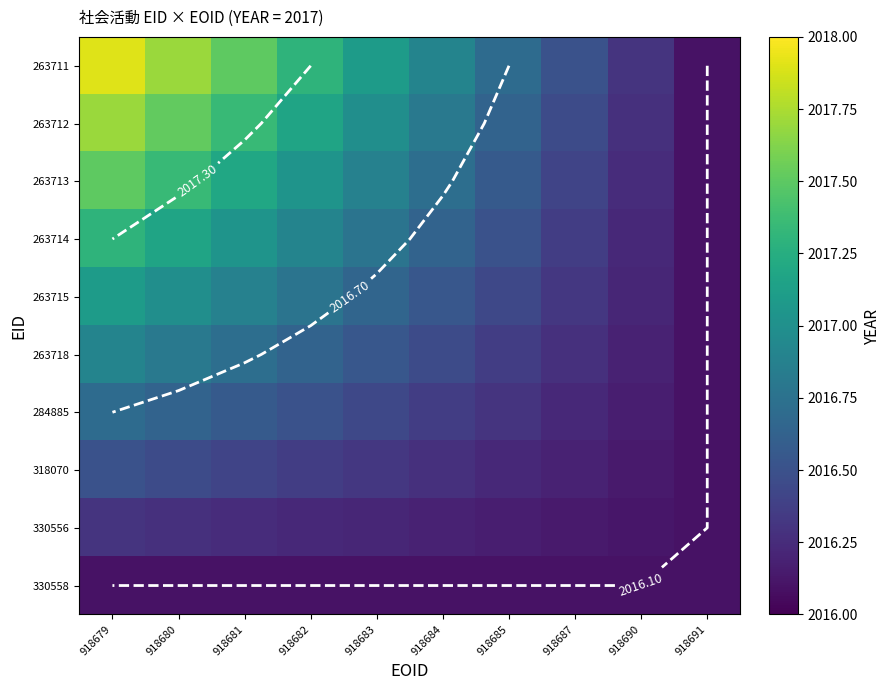

True or false: 330558 has a value of 3482.7 at 918691.

False